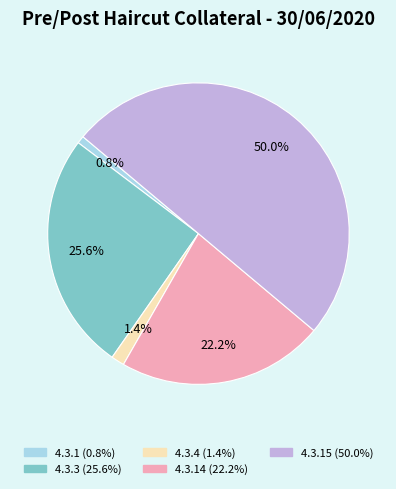

How many slices are in this pie chart?

5